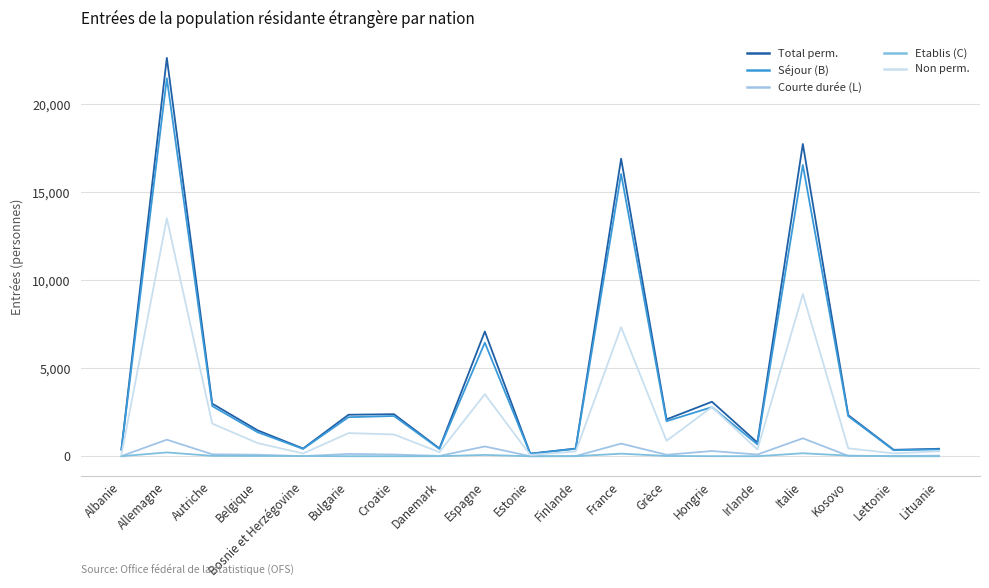

Which series changed the most between Bosnie et Herzégovine and France?

Total perm.